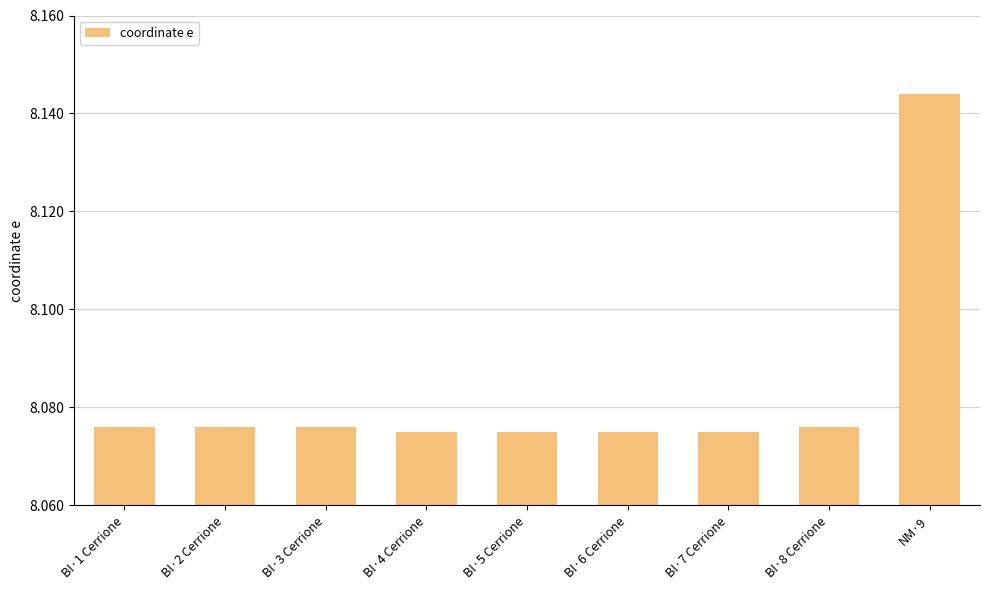

What is the label of the 1st bar from the left?

BI·1 Cerrione